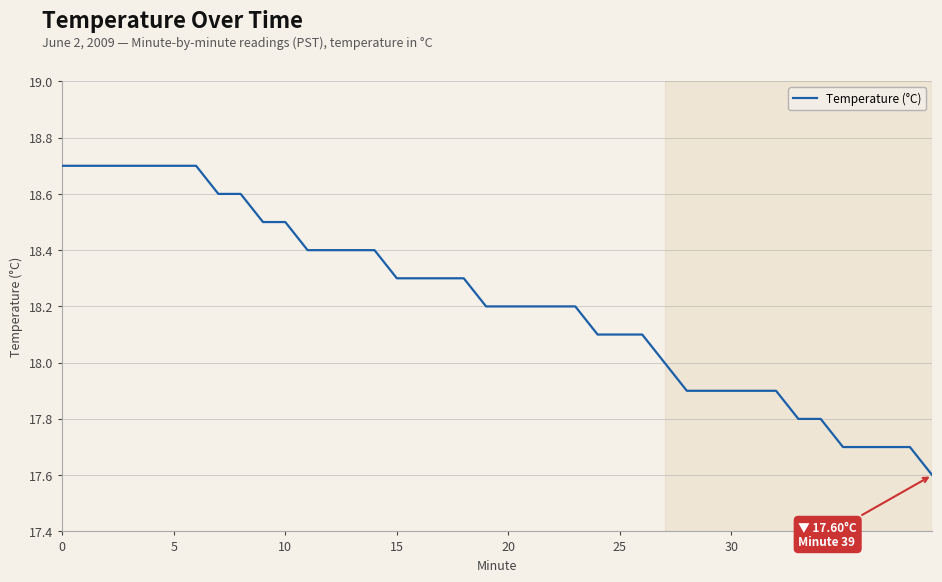

What is the difference between the maximum and minimum values?

1.1